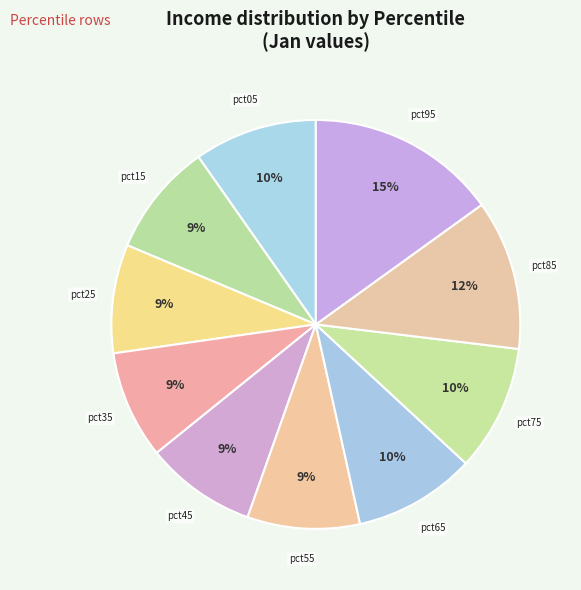

How many slices are in this pie chart?

10